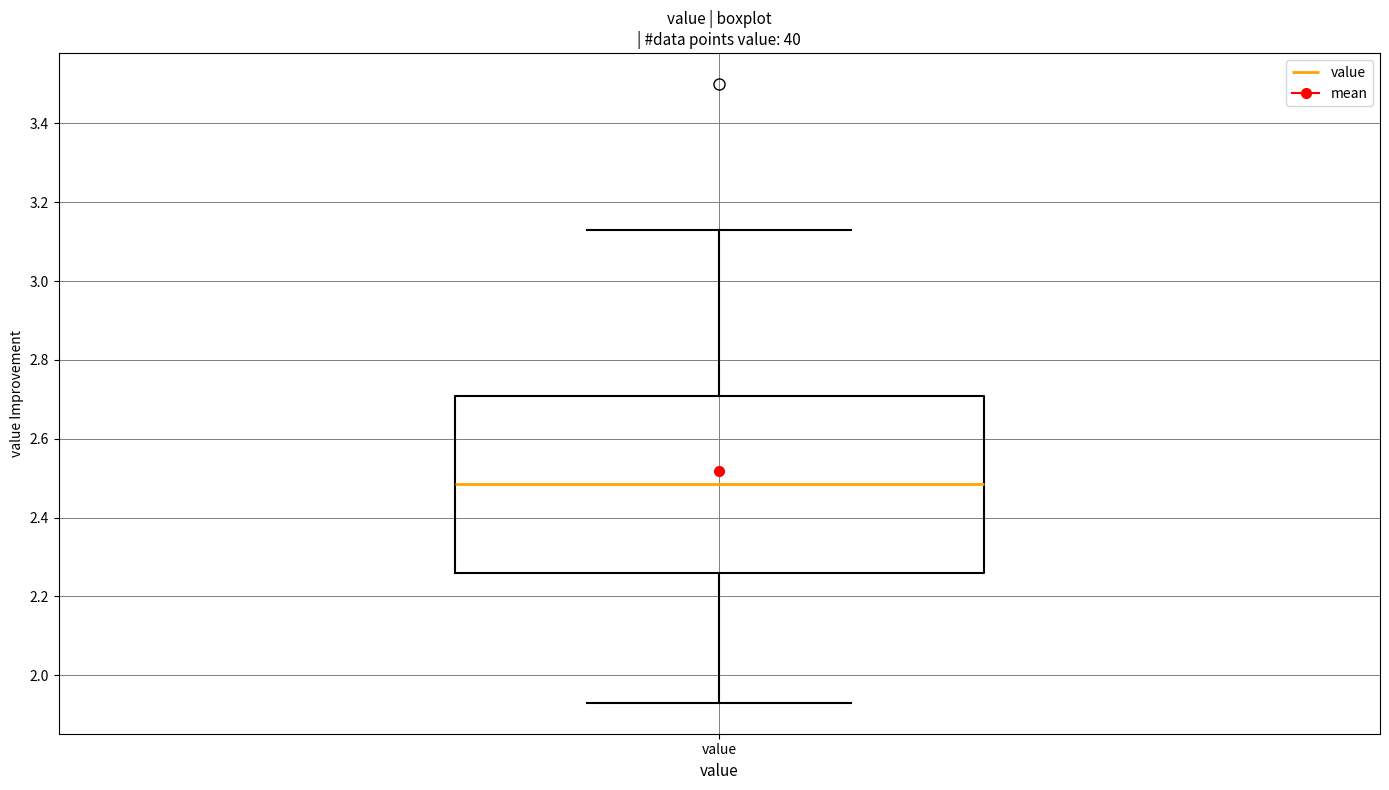

Transcribe this box plot: give where the median line is, the range the box spans, and where the two whiskers end, as read against the y-axis. The values are not printed on the chart, so give them approximately, as read against the axis.

median 2.48, box 2.26 to 2.70, whiskers 1.94 to 3.14